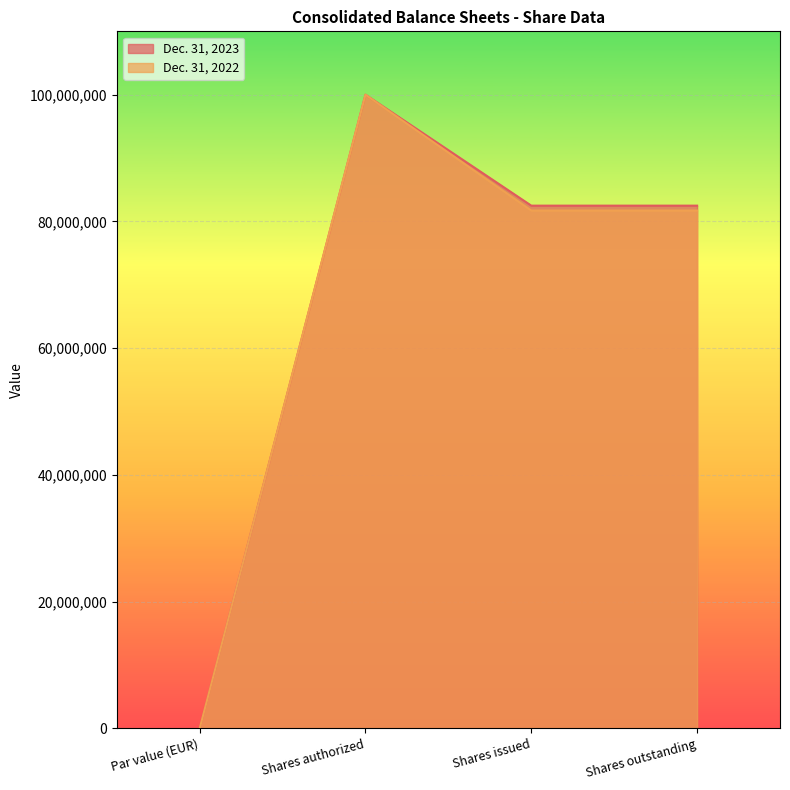

List the series in order of their overall mean, lowest first.

Dec. 31, 2022, Dec. 31, 2023